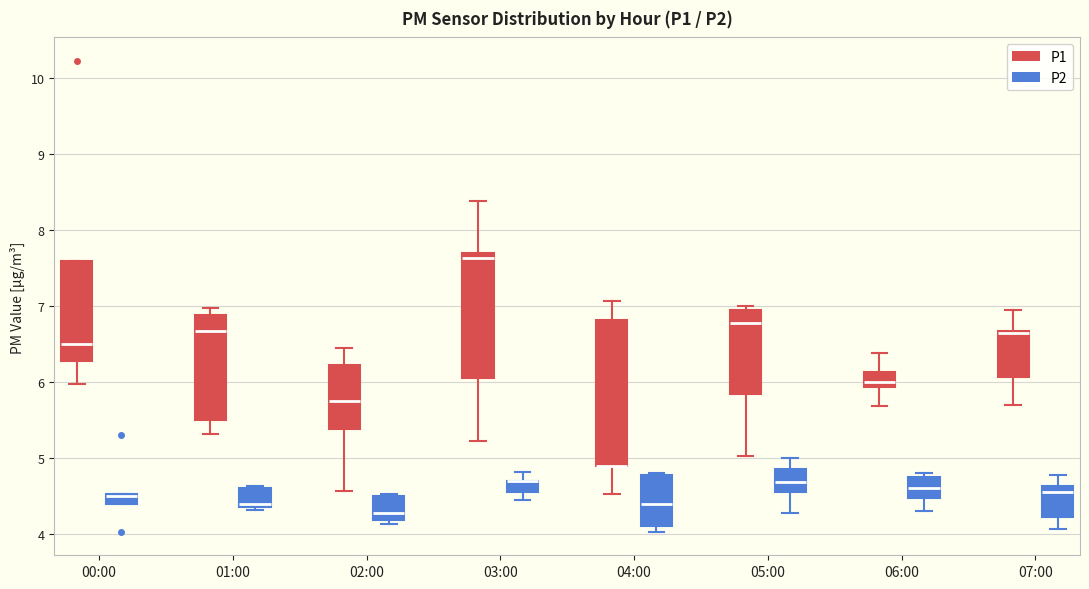

Which box is the tallest, from its lower edge to its upper edge?

04:00 (P1)